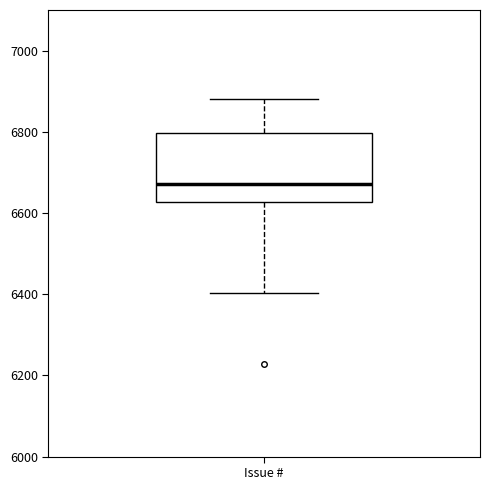

Read this box plot against the y-axis: the position of the median line, the range covered by the box, and the ends of both whiskers. The values are not printed on the chart, so give them approximately, as read against the axis.

median 6680, box 6620 to 6800, whiskers 6400 to 6880